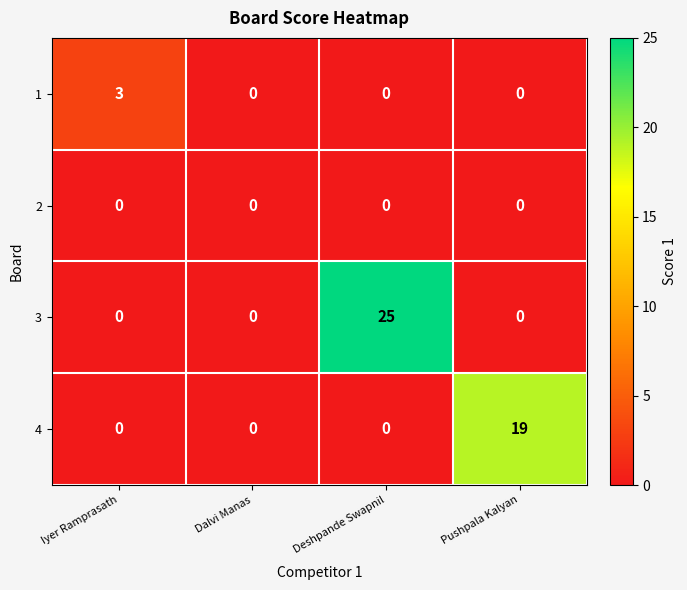

True or false: 3 has a value of 0 at Pushpala Kalyan.

True